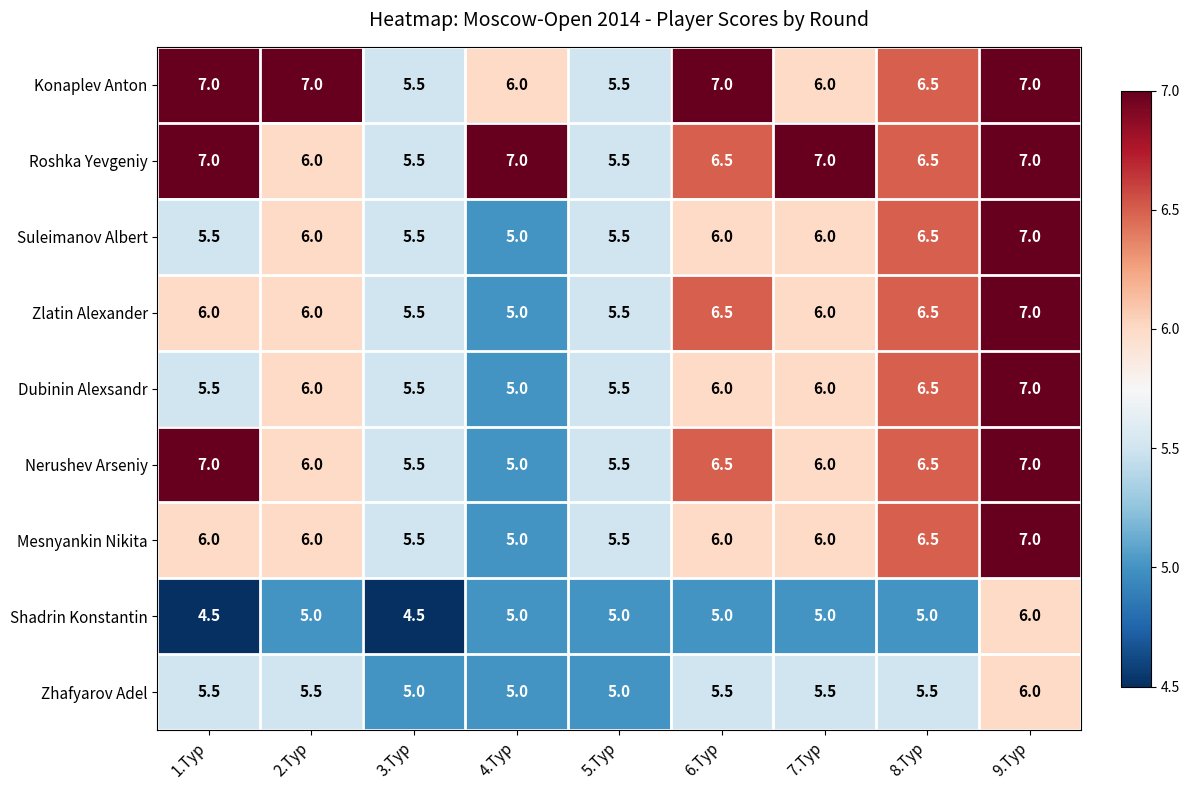

What is the difference between the highest and lowest values at 6.Тур?

2.0